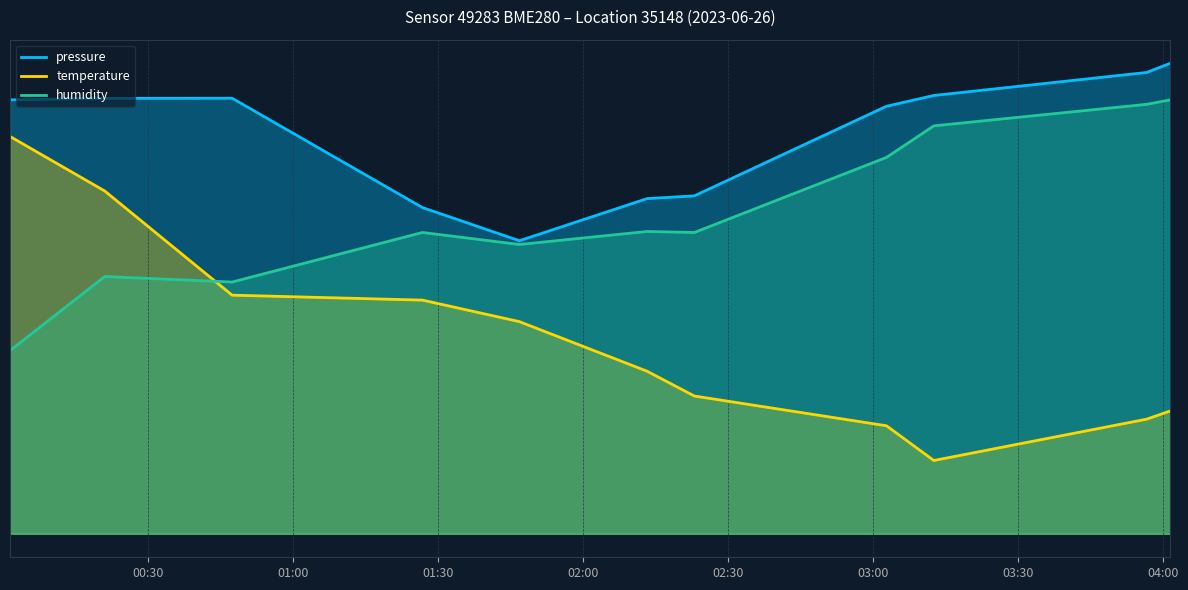

Does the chart display data point markers on the line(s)?

No